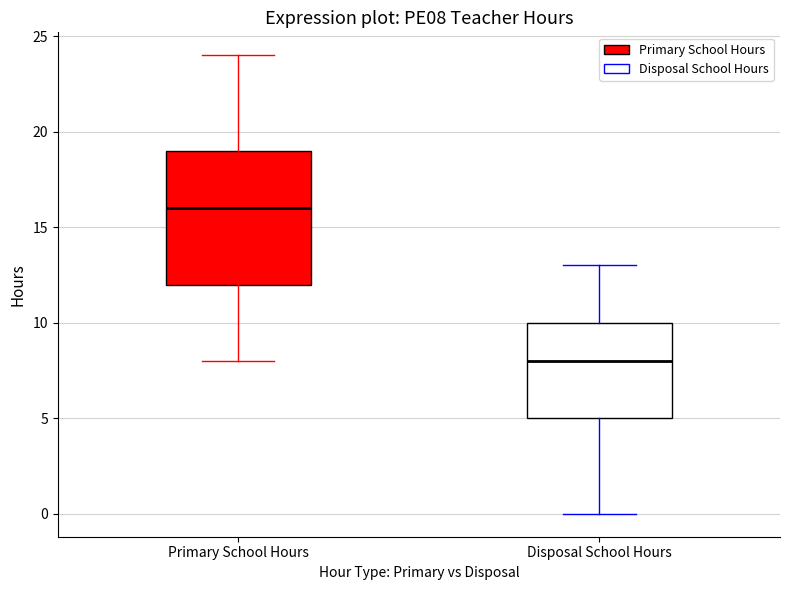

Comparing the boxes themselves (not the whiskers), which one is the tallest?

Primary School Hours